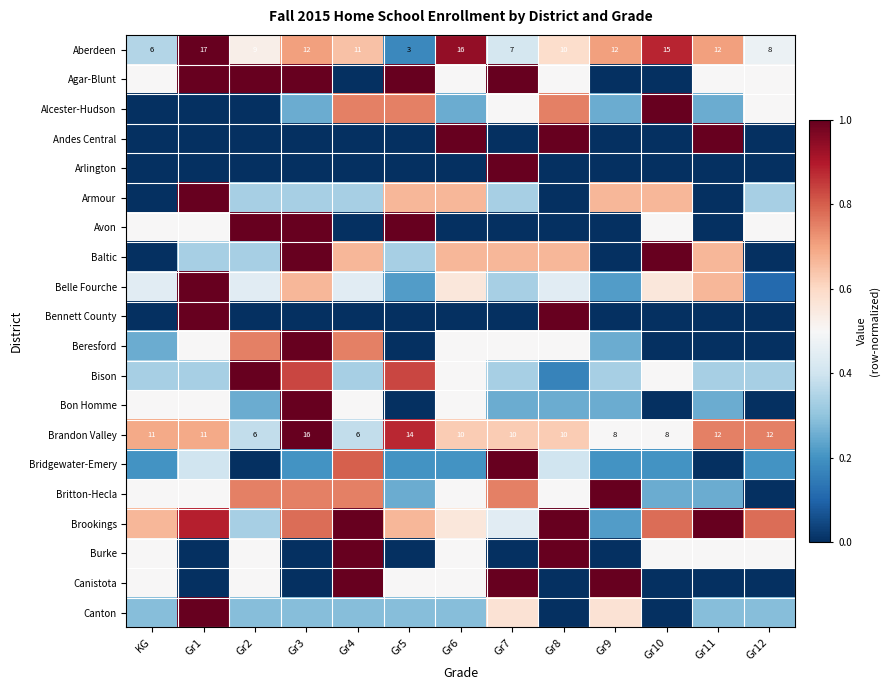

At which label does Brandon Valley first exceed 10?

KG